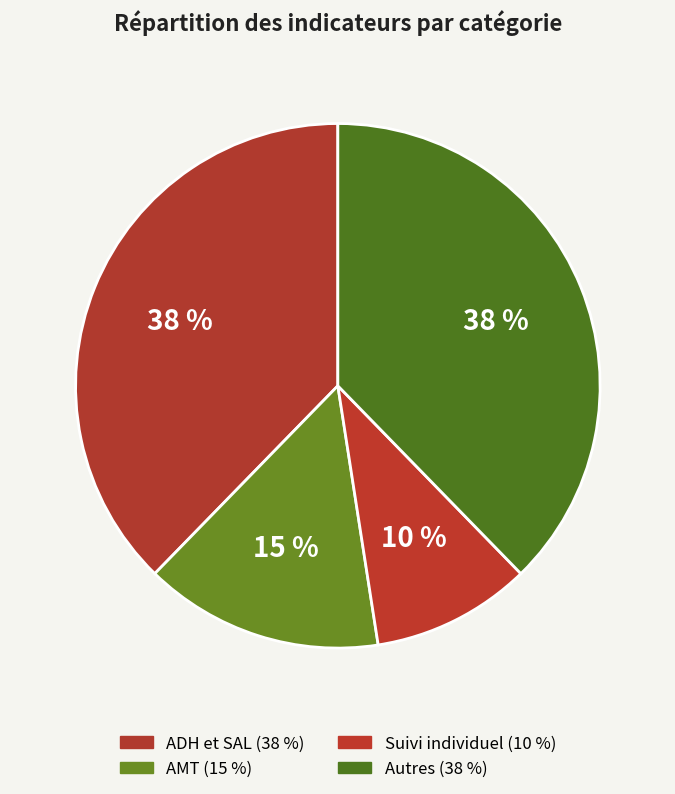

How many slices are in this pie chart?

4